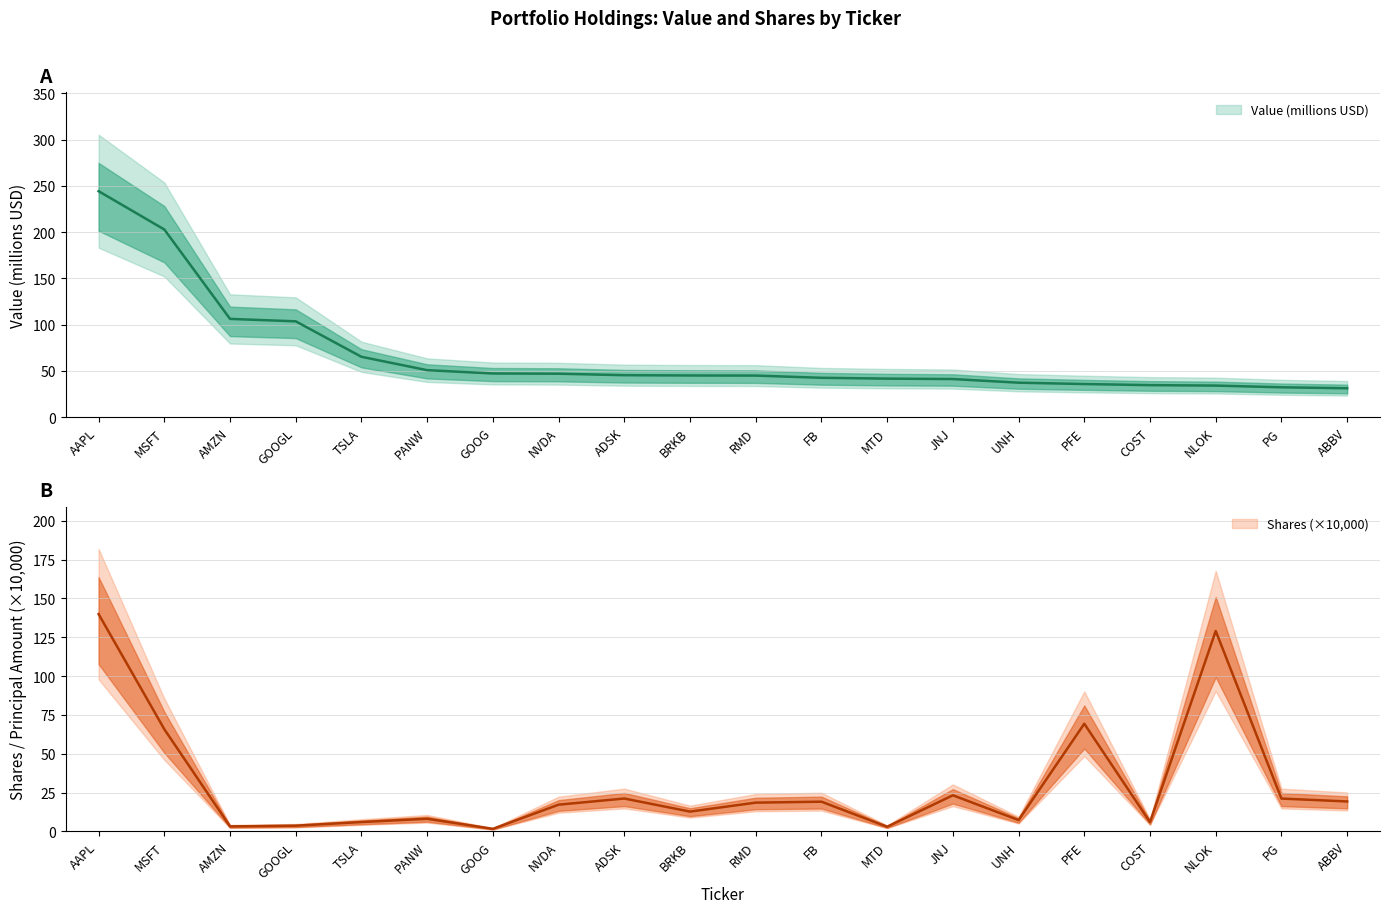

How many lines are shown in the chart?

2